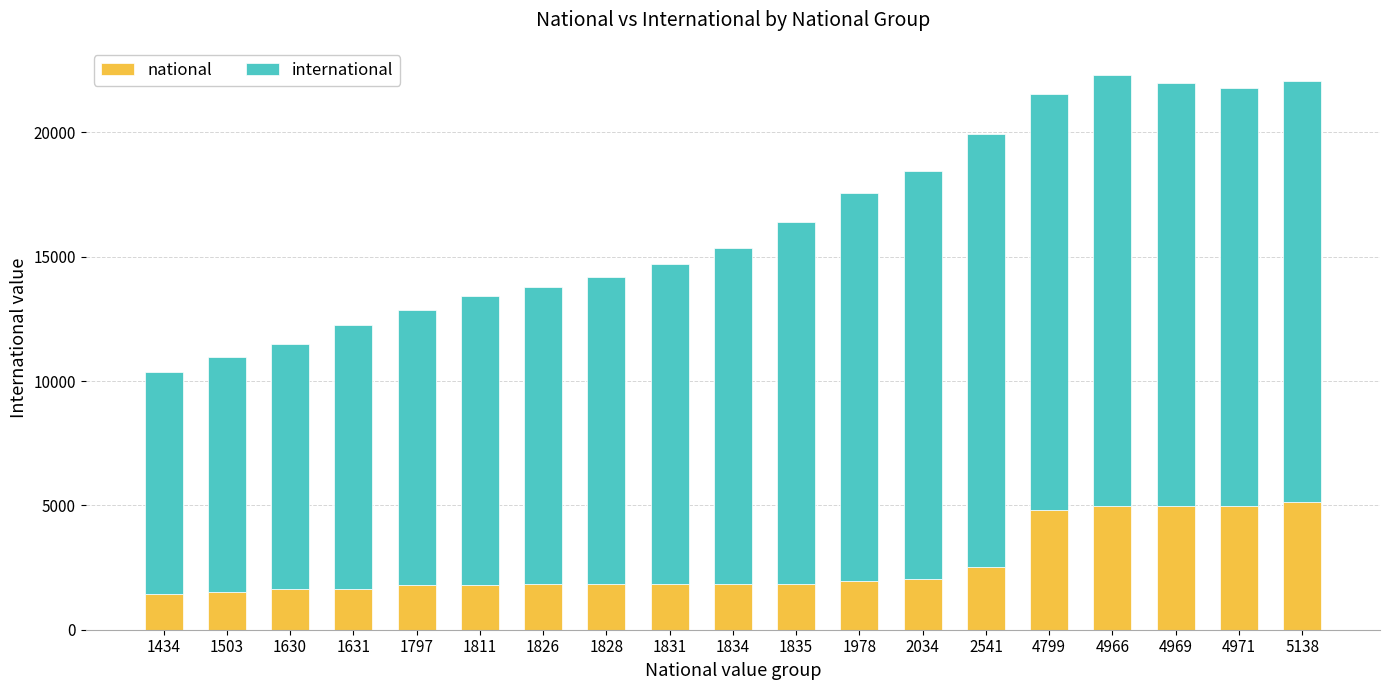

What is the highest value of the national series?

5138.0